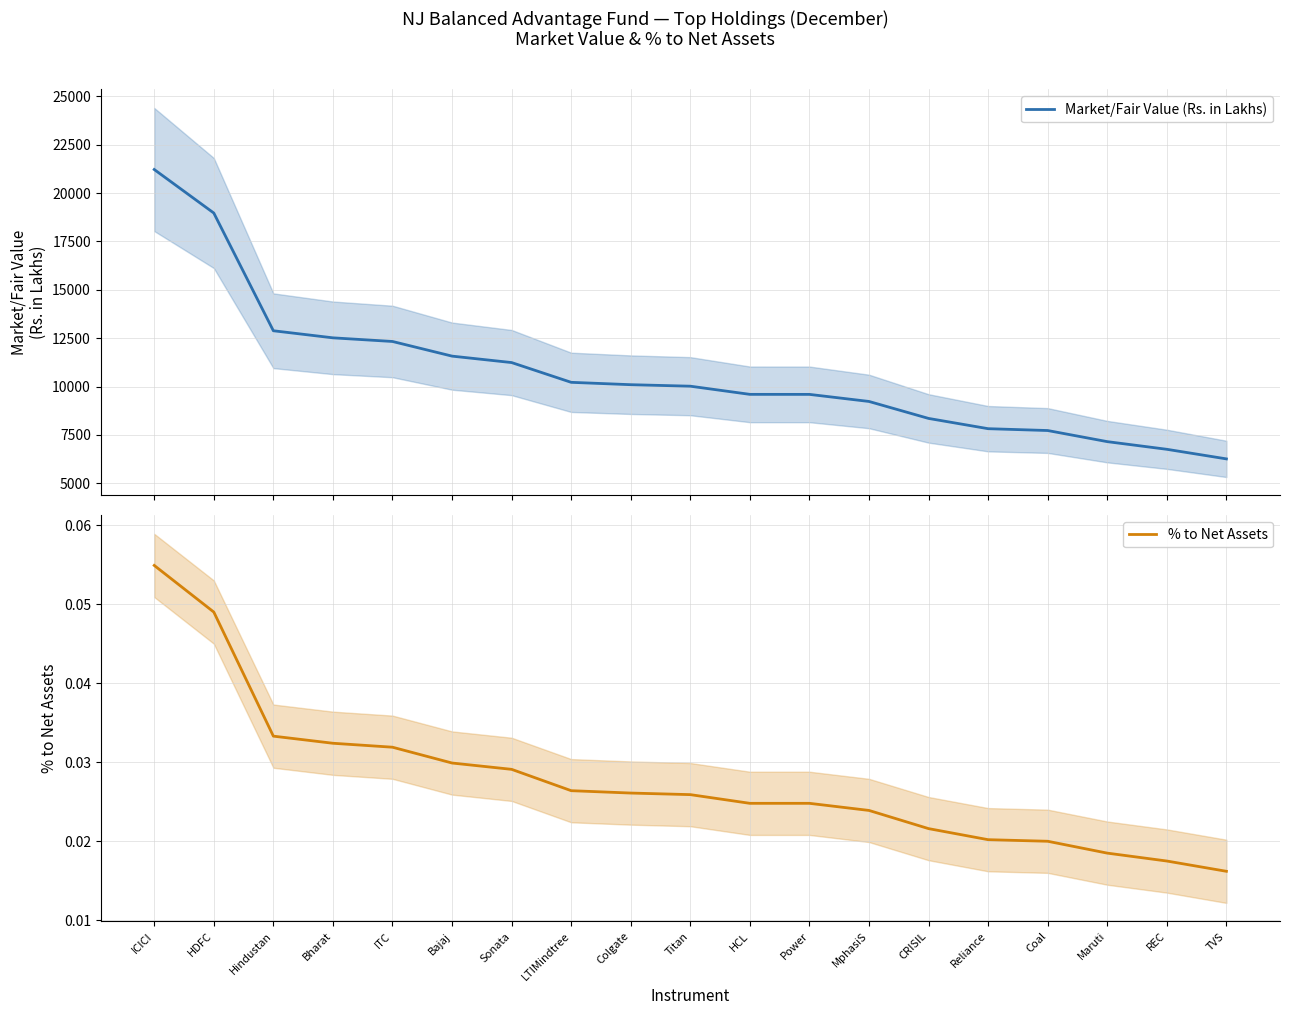

List the series in order of their overall mean, lowest first.

% to Net Assets, Market/Fair Value (Rs. in Lakhs)